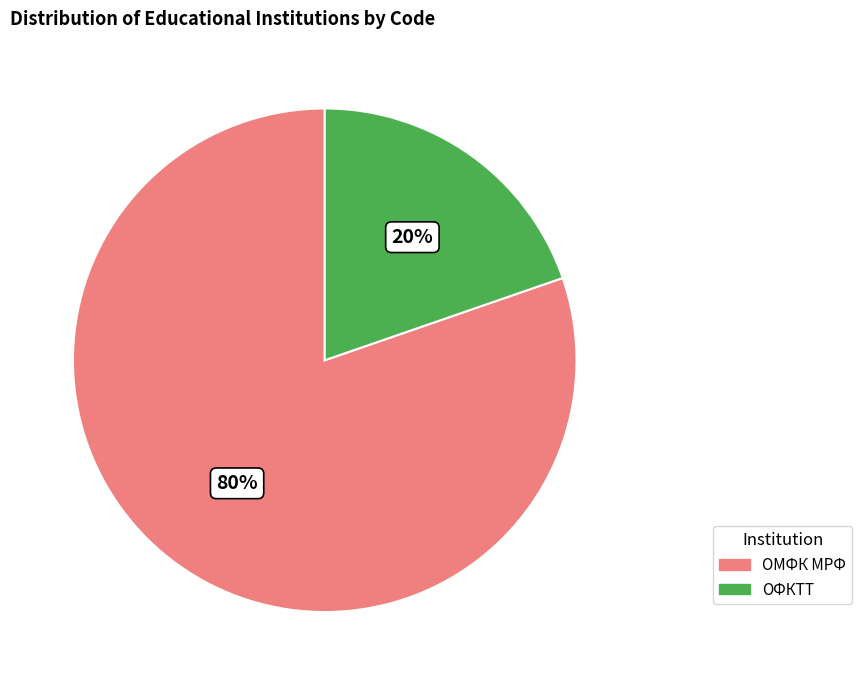

Which has a higher value, ОМФК МРФ or ОФКТТ?

ОМФК МРФ